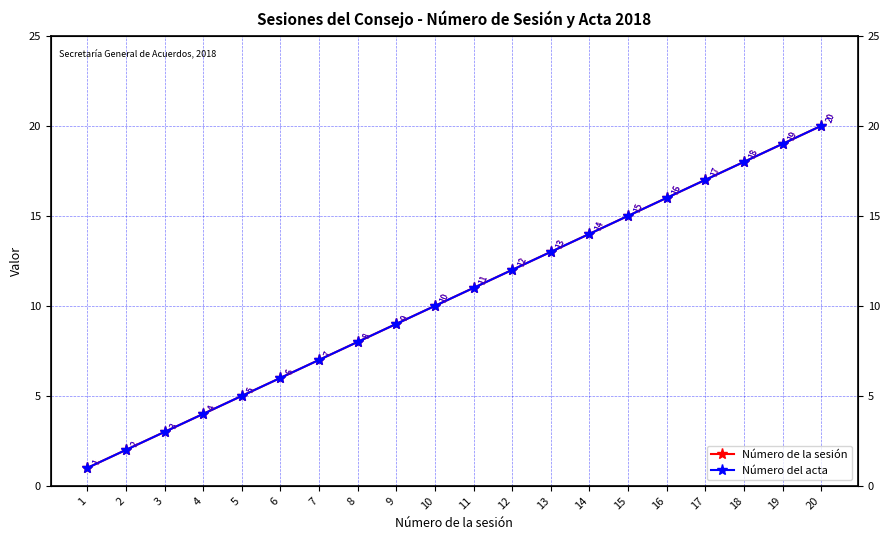

Reading right to left, extract all data points from this chart.

Número de la sesión: 20=20	19=19	18=18	17=17	16=16	15=15	14=14	13=13	12=12	11=11	10=10	9=9	8=8	7=7	6=6	5=5	4=4	3=3	2=2	1=1
Número del acta: 20=20	19=19	18=18	17=17	16=16	15=15	14=14	13=13	12=12	11=11	10=10	9=9	8=8	7=7	6=6	5=5	4=4	3=3	2=2	1=1